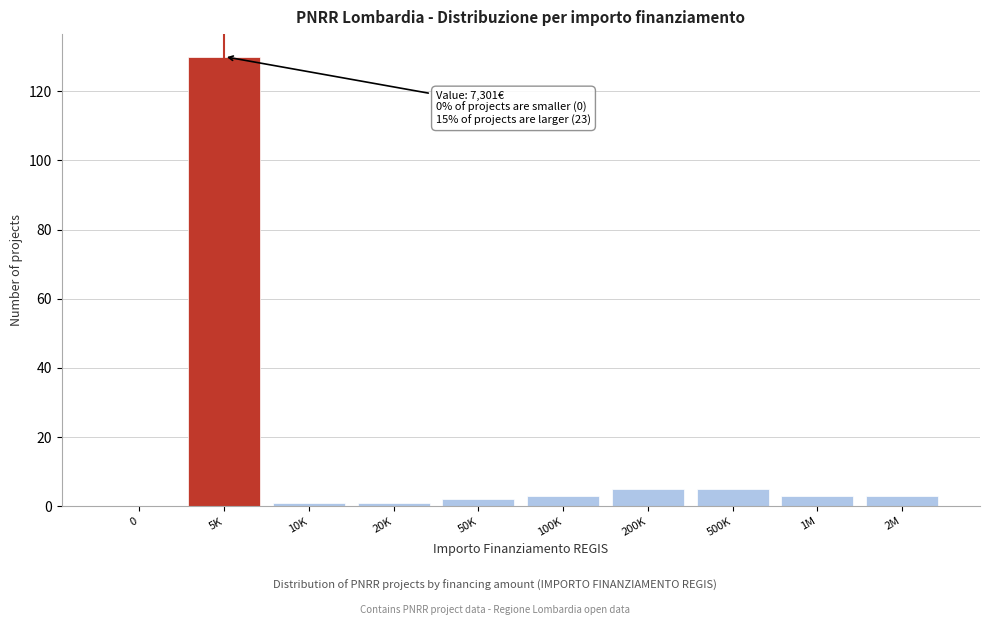

Reading right to left, extract all data points from this chart.

2M=3	1M=3	500K=5	200K=5	100K=3	50K=2	20K=1	10K=1	5K=130	0=0